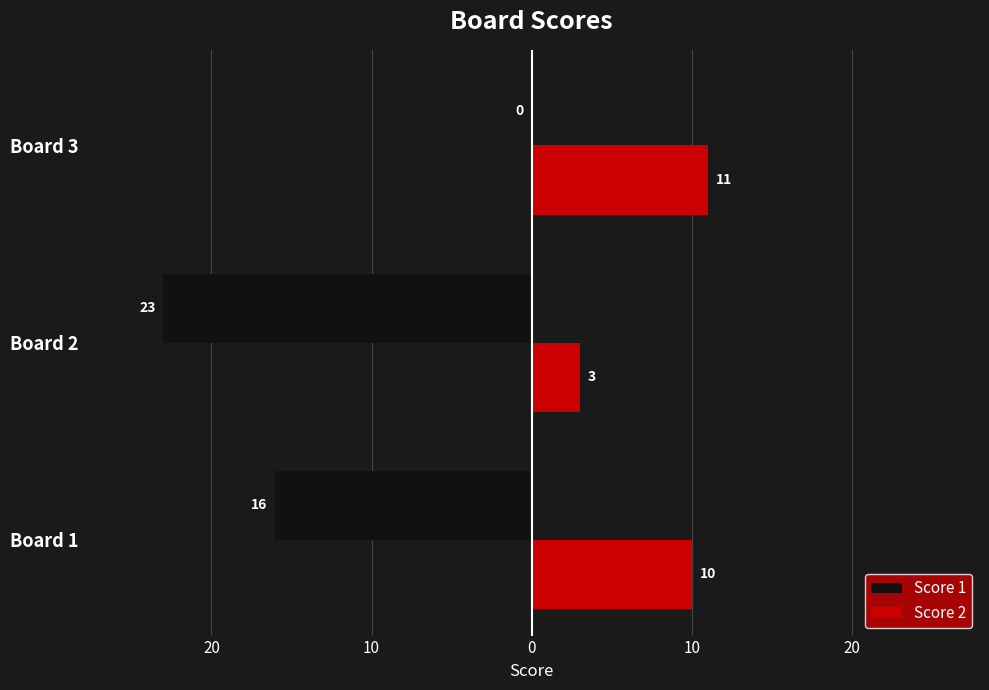

What is the maximum value shown in the chart?

11